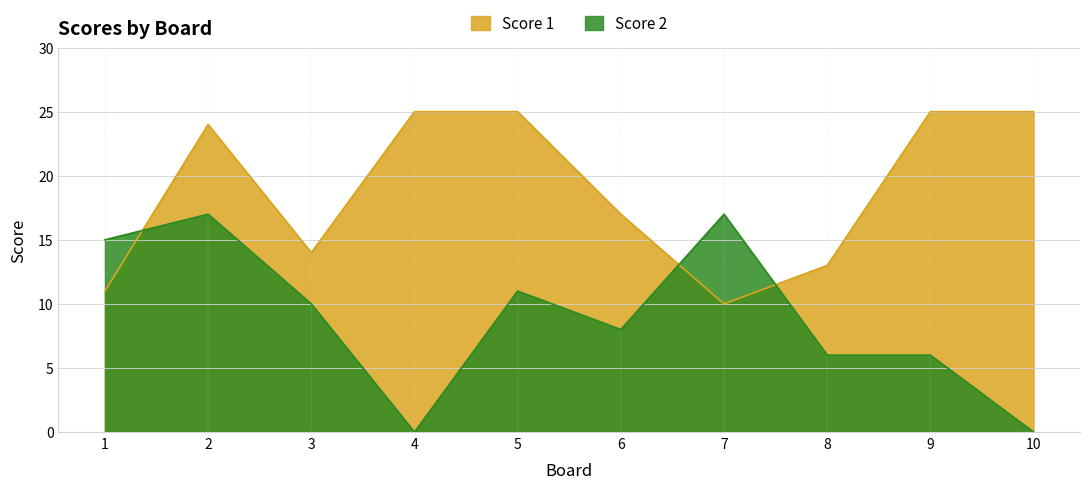

What is the difference between the second highest and second lowest values in the Score 1 series?

14